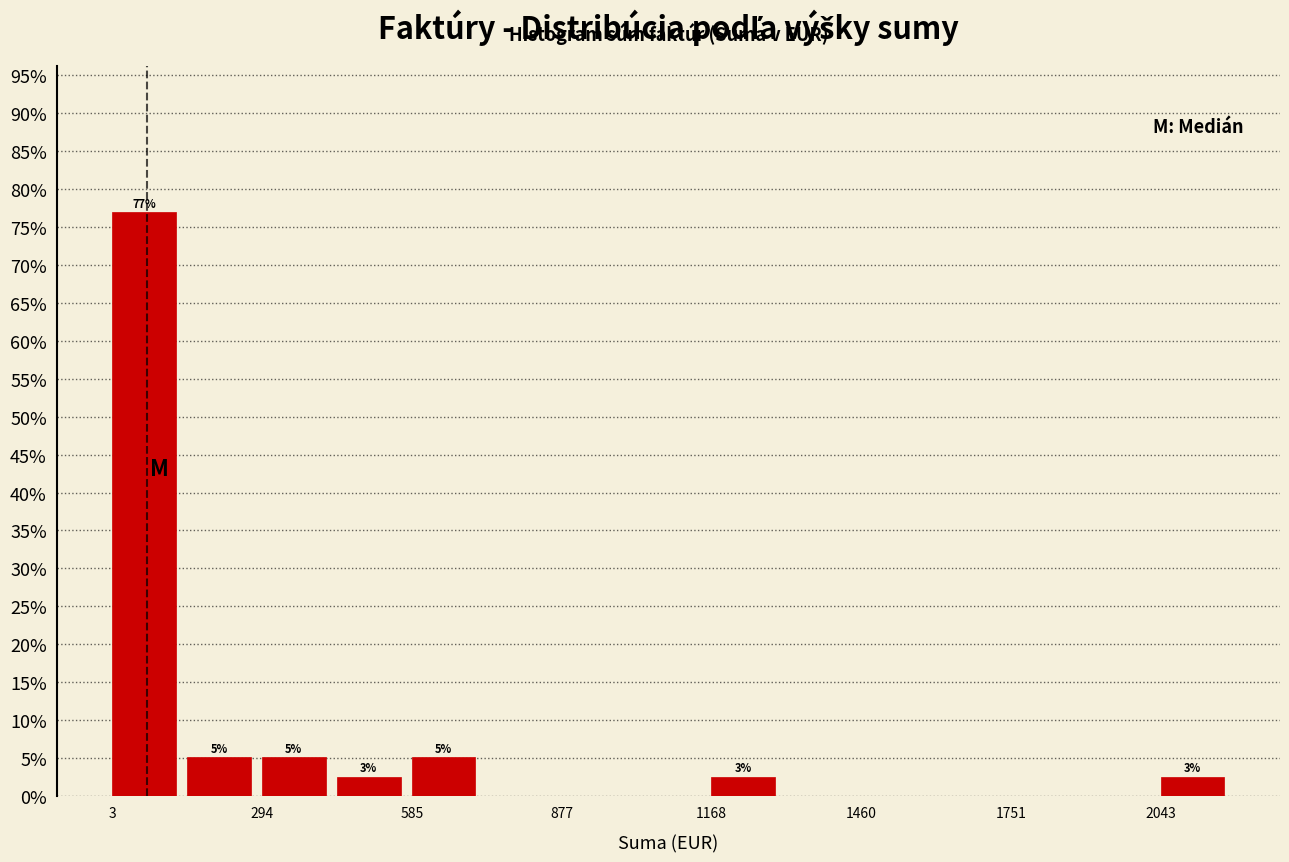

Around what value on the x-axis is the tallest bar? Give the approximate position of its centre, as read against the axis.

50